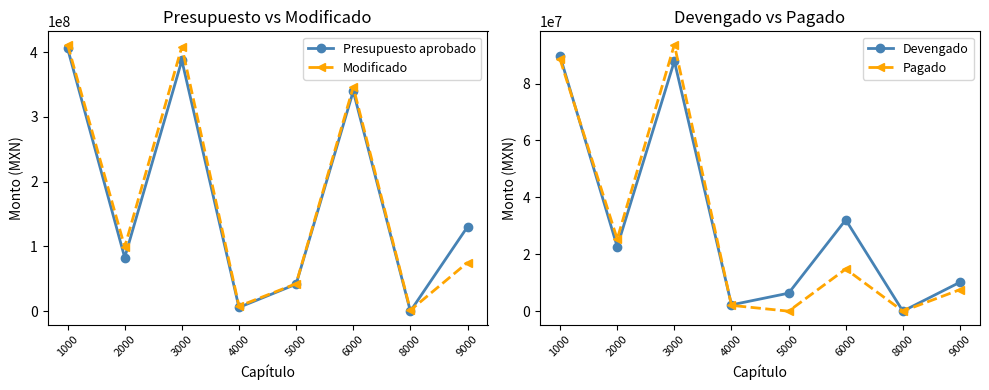

What is the difference between the highest and lowest values at 5000?

42295009.0